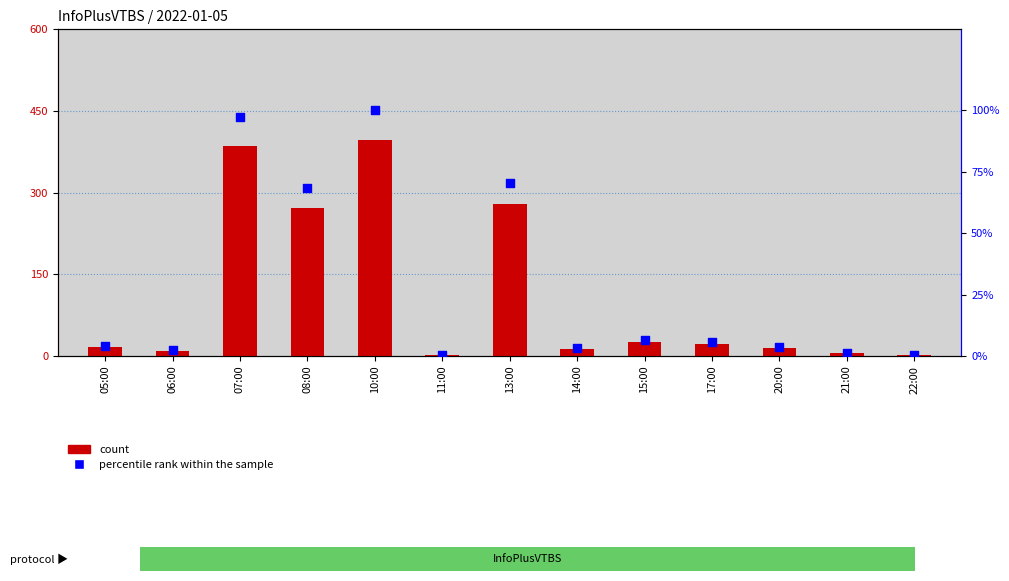

What are all the series names shown in the legend?

count, percentile rank within the sample